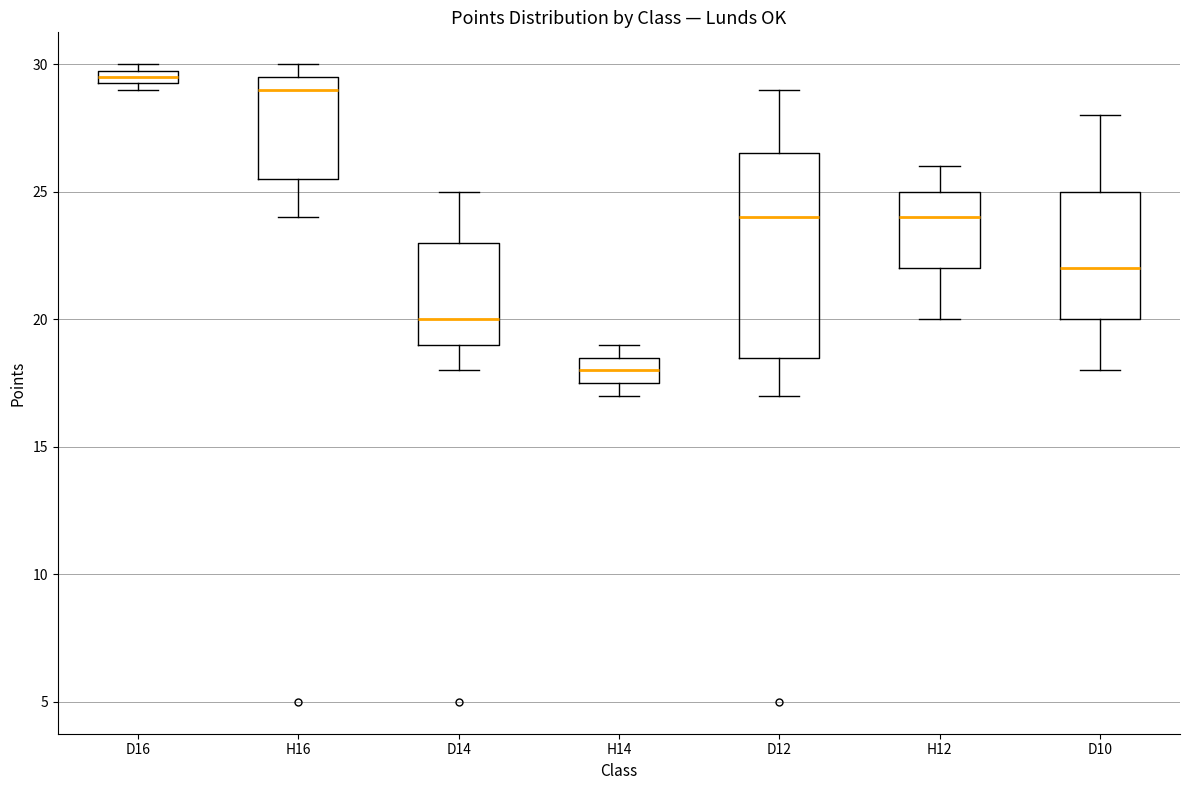

Comparing the boxes themselves (not the whiskers), which one is the tallest?

D12